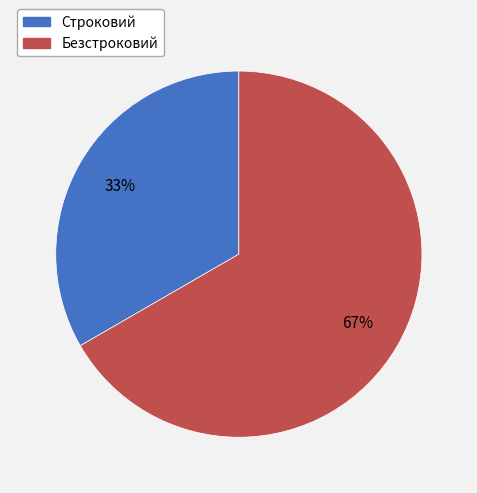

Rank the categories by value from lowest to highest.

Строковий, Безстроковий